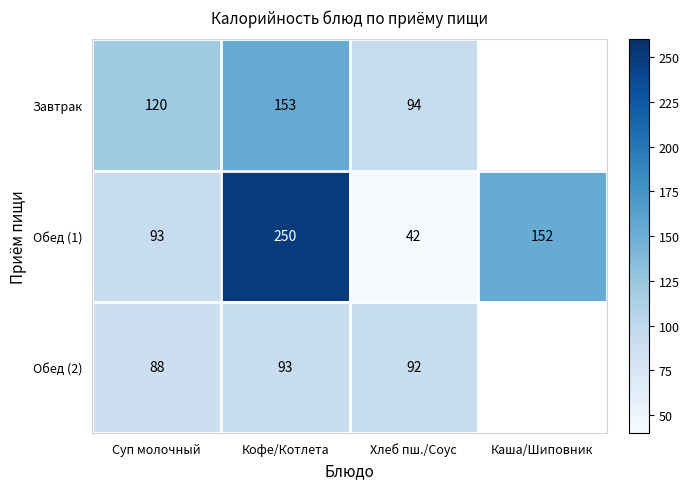

Which category has the lowest value in the Обед (1) series?

Хлеб пш./Соус